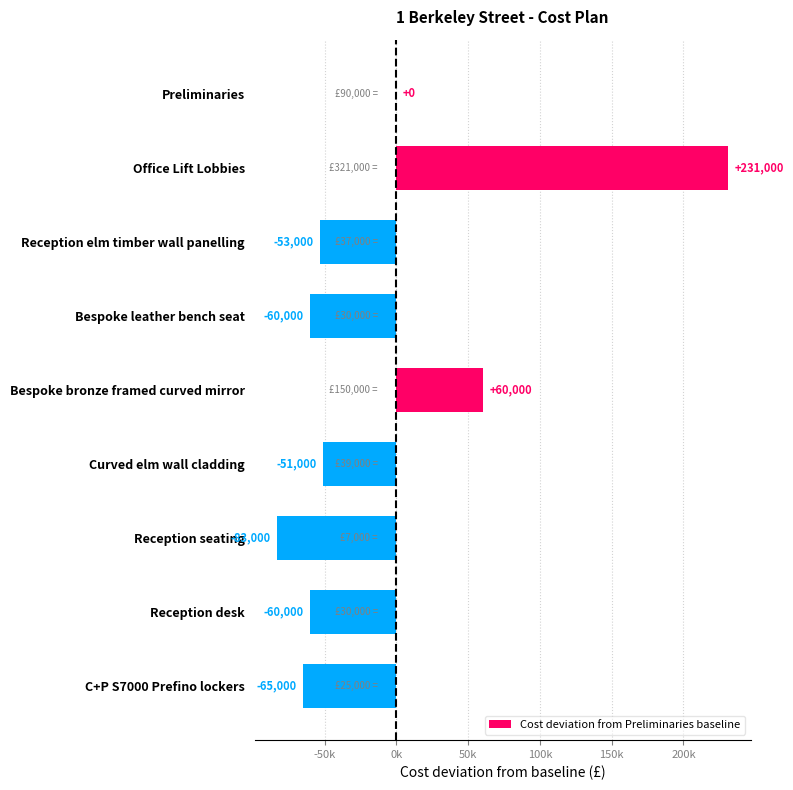

What is the minimum value shown in the chart?

-83000